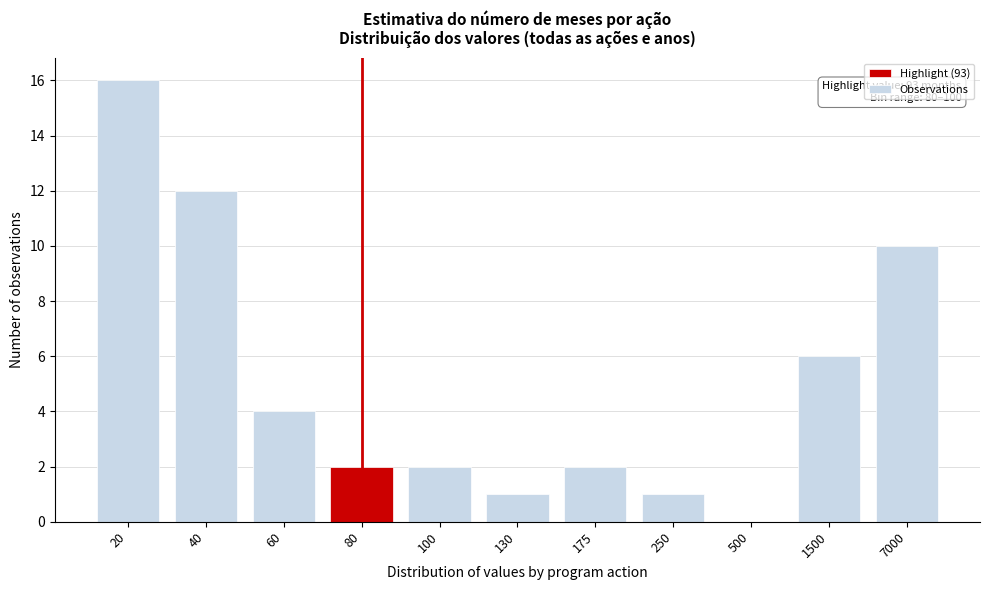

Reading left to right, transcribe all the data shown in this chart.

20=16	40=12	60=4	80=2	100=2	130=1	175=2	250=1	500=0	1500=6	7000=10